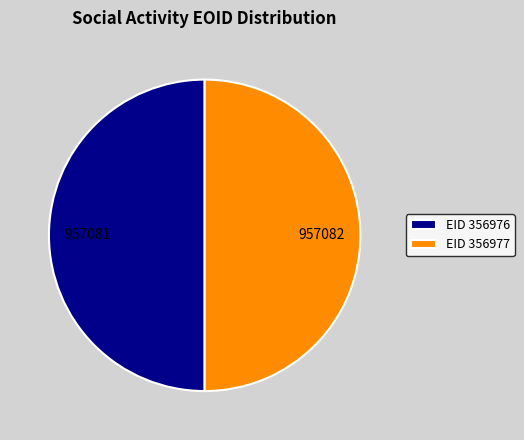

Is it true that EID 356976 is 50% of the pie?

True